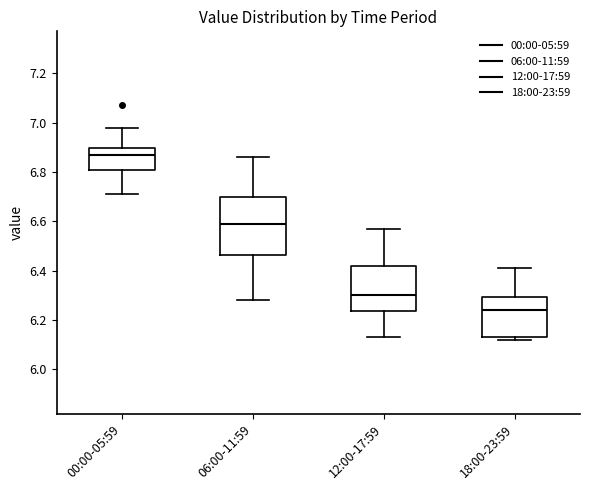

Which box is the tallest, from its lower edge to its upper edge?

06:00-11:59